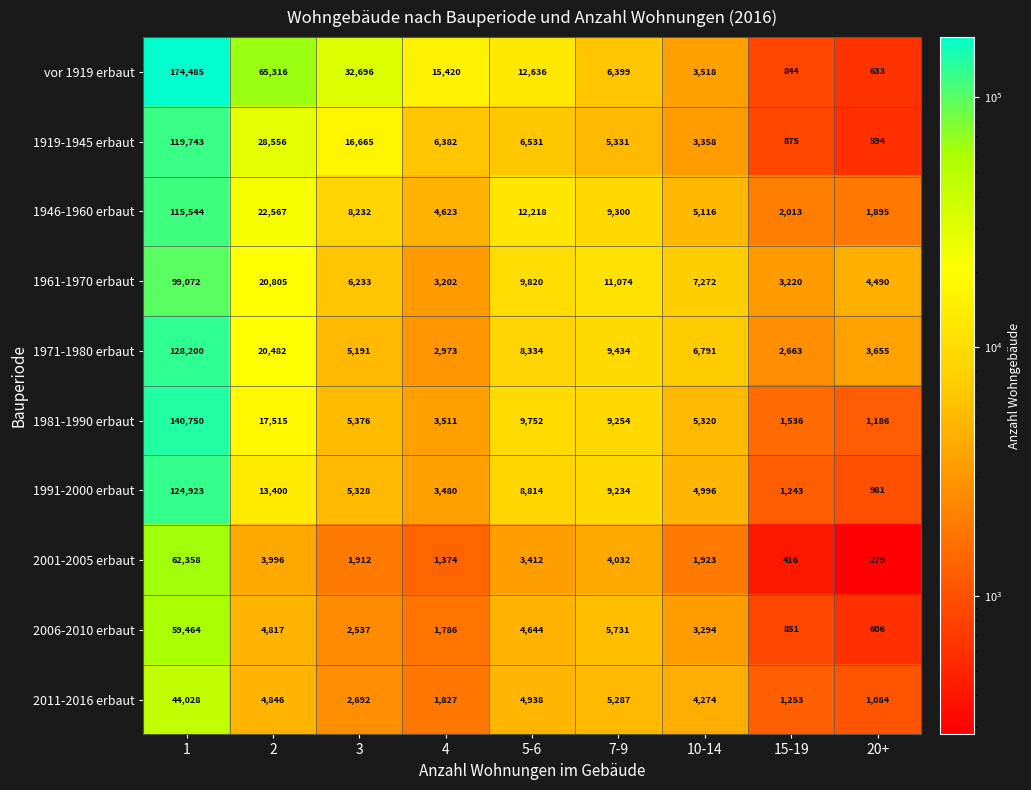

What is the average value of the 2011-2016 erbaut series?

7803